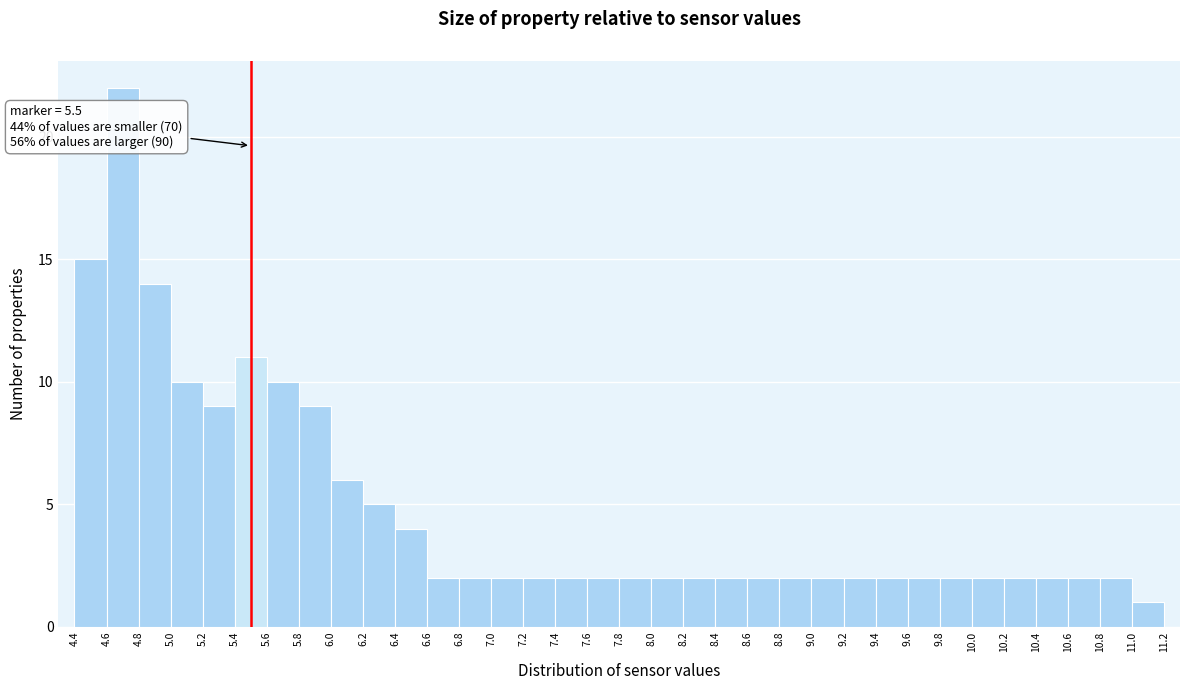

Over which range of the x-axis is the bar tallest?

4.6 to 4.8